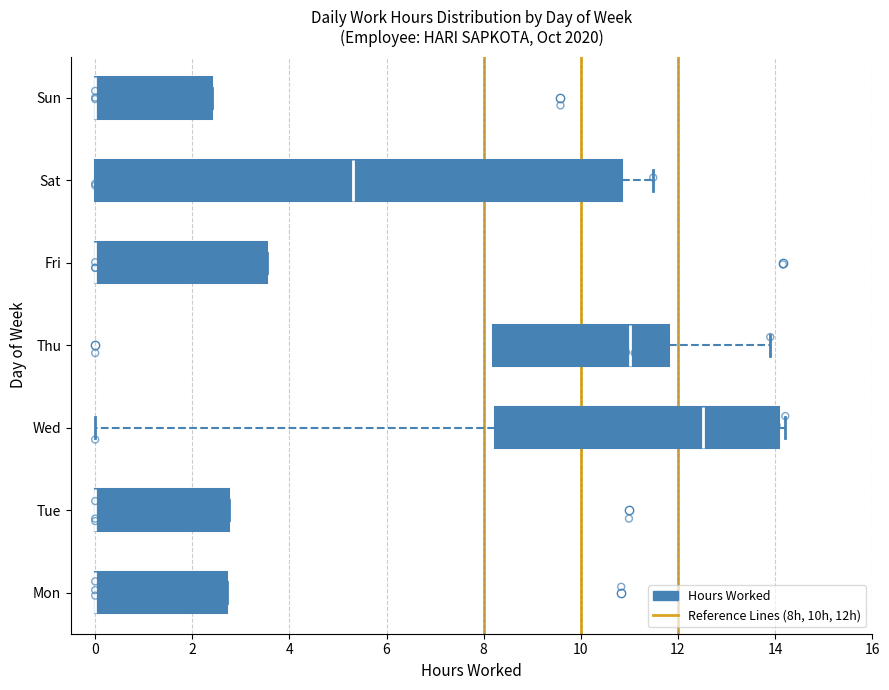

Where is the left edge of the box for Fri on the x-axis? The values are not printed on the chart, so give them approximately, as read against the axis.

0.0